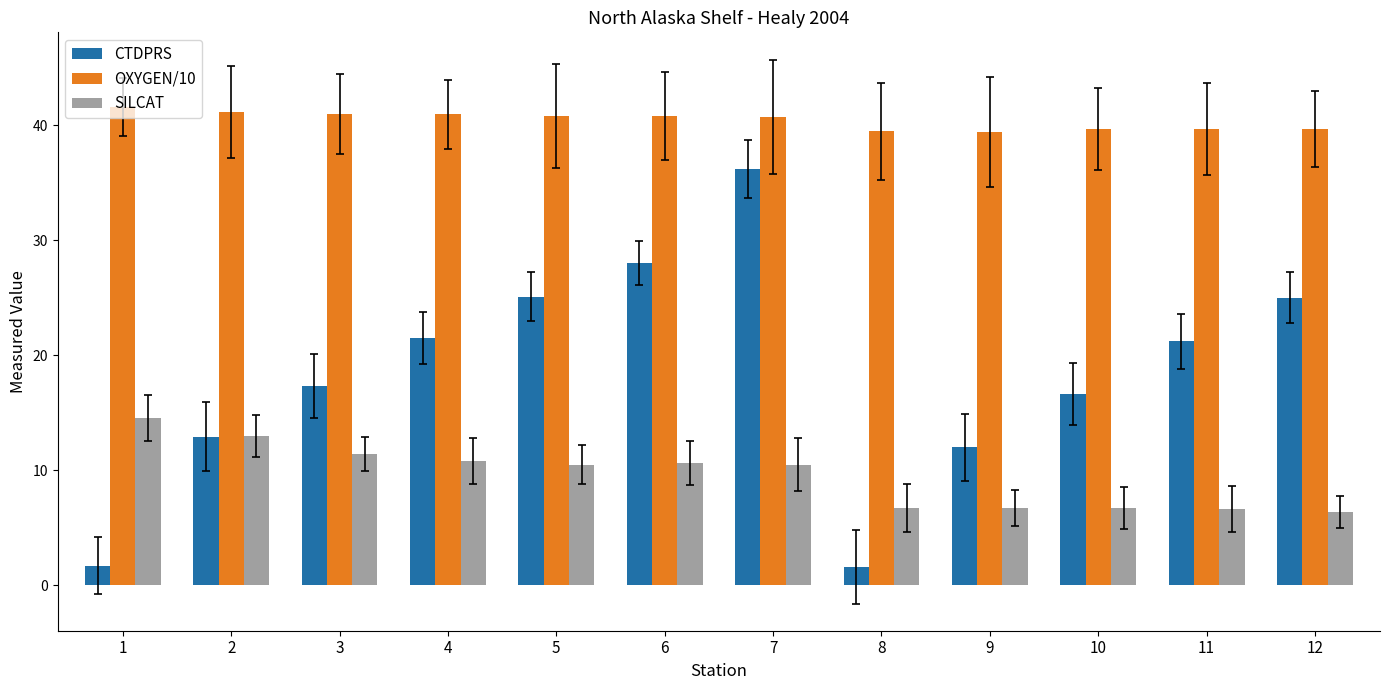

What is the value of the OXYGEN/10 bar at the 5th from the left?

40.8